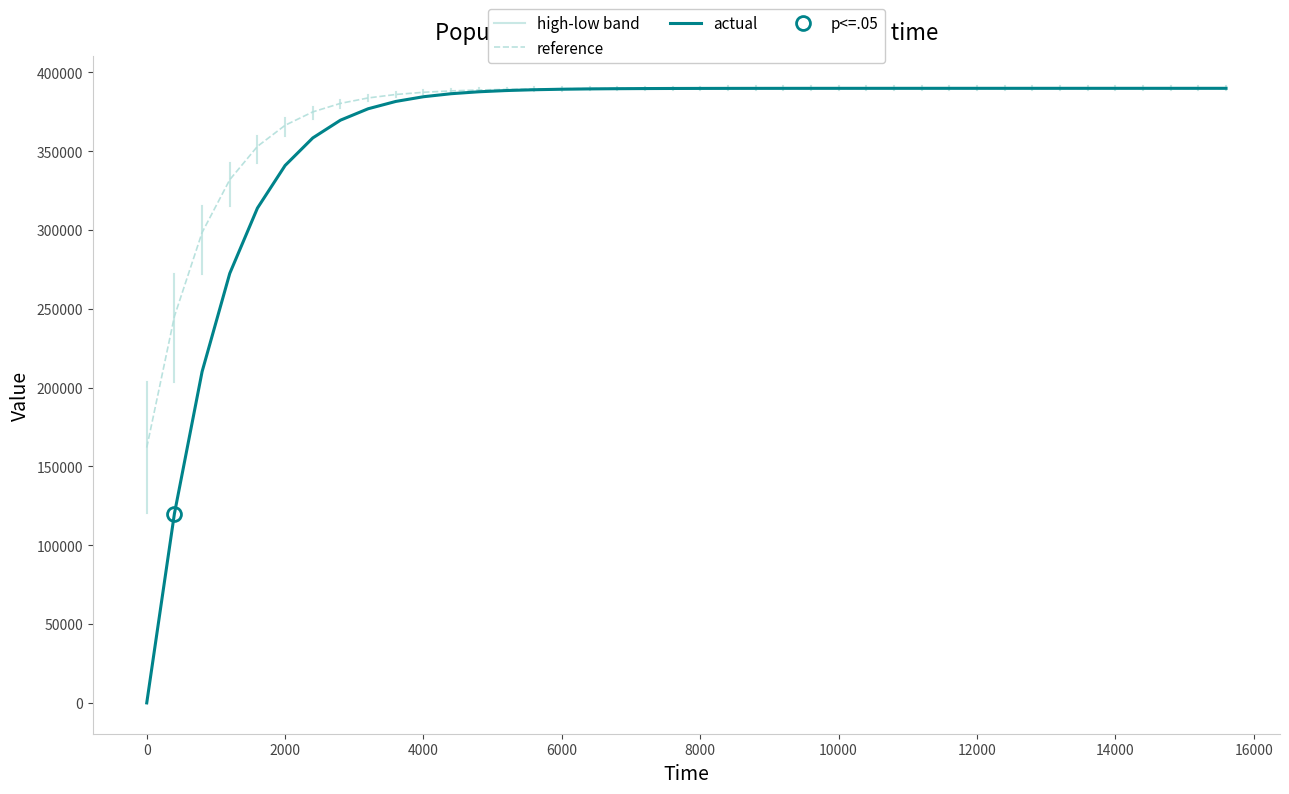

True or false: actual has more than 1 points higher than both neighbors.

False